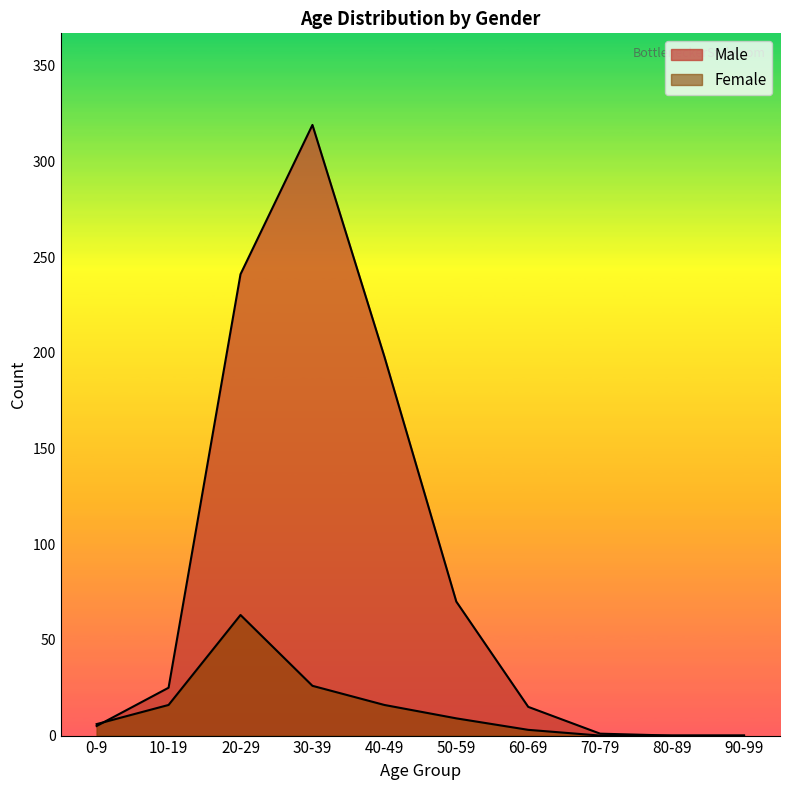

Between 0-9 and 20-29, which series saw the biggest shift?

Male